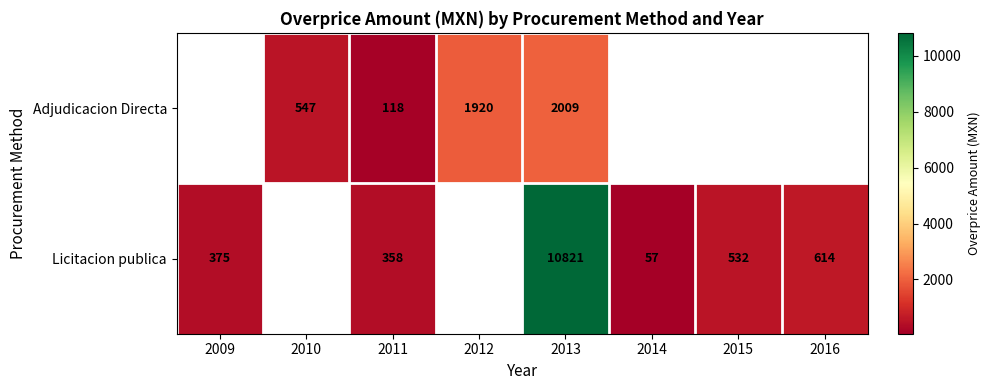

Is the value of Licitacion publica at 2009 greater than the value of Adjudicacion Directa at 2012?

No